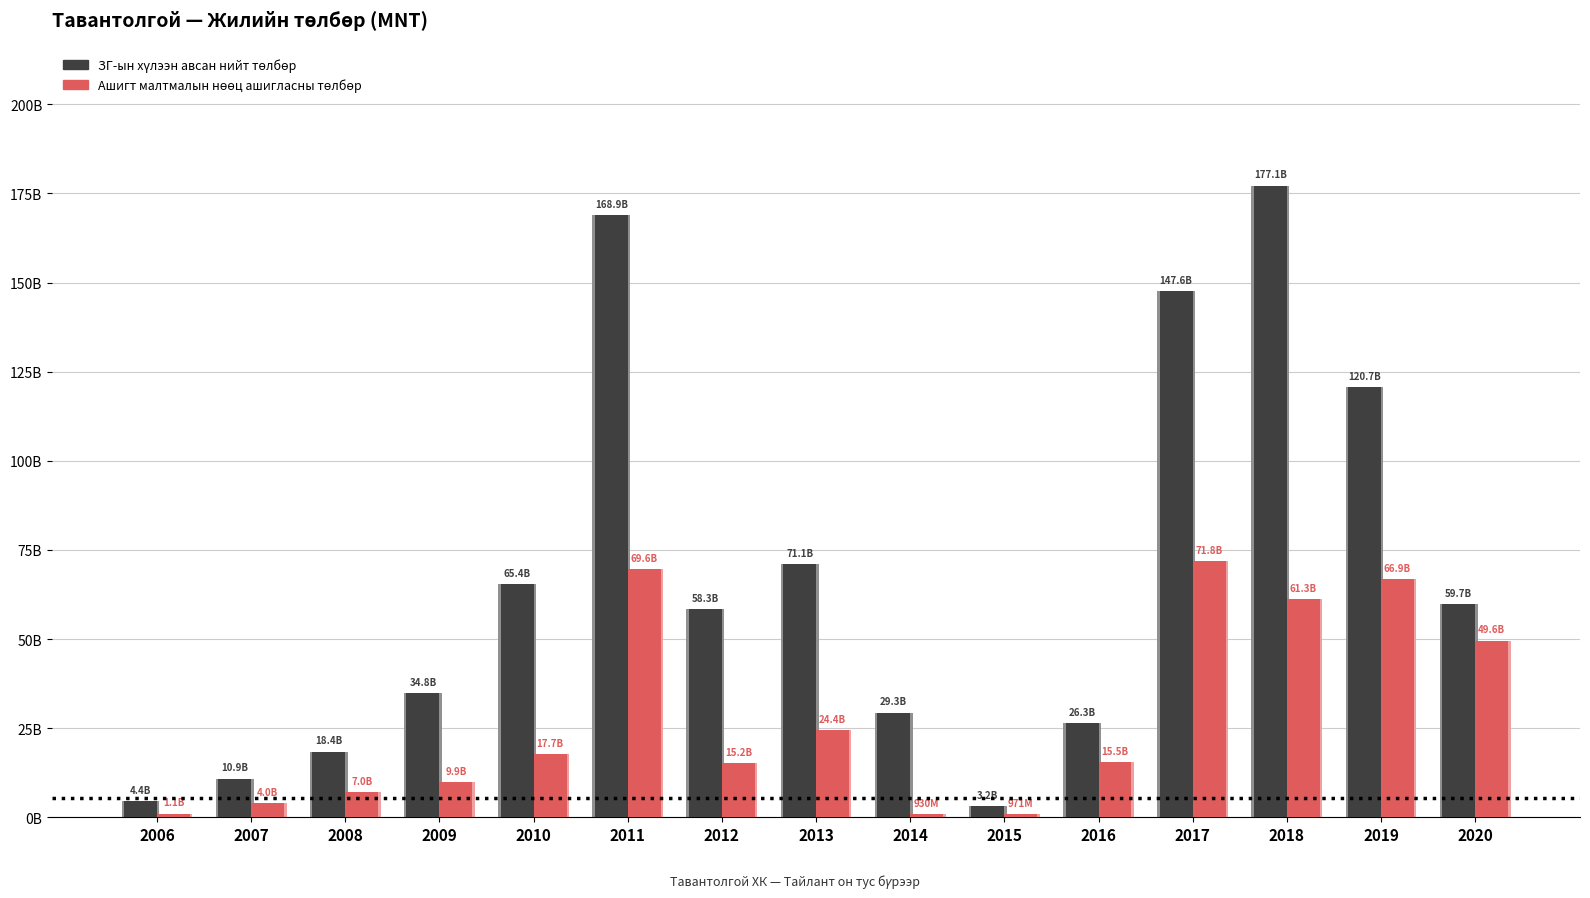

How many groups of bars are there?

15